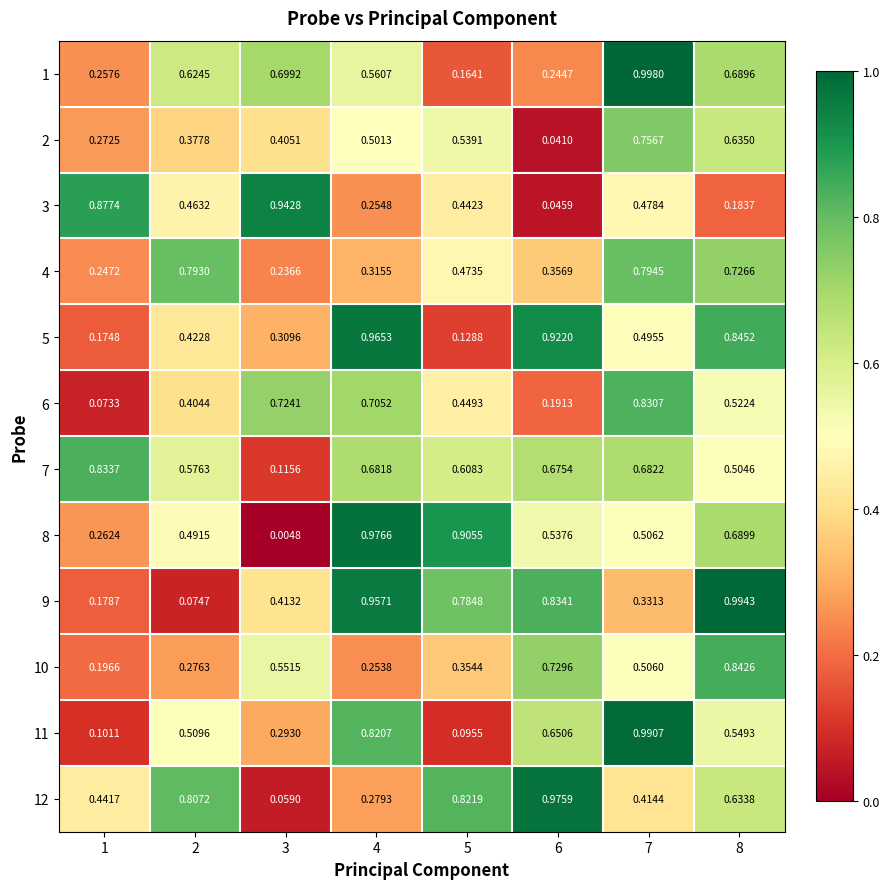

Which label corresponds to the smallest value in the chart?

3